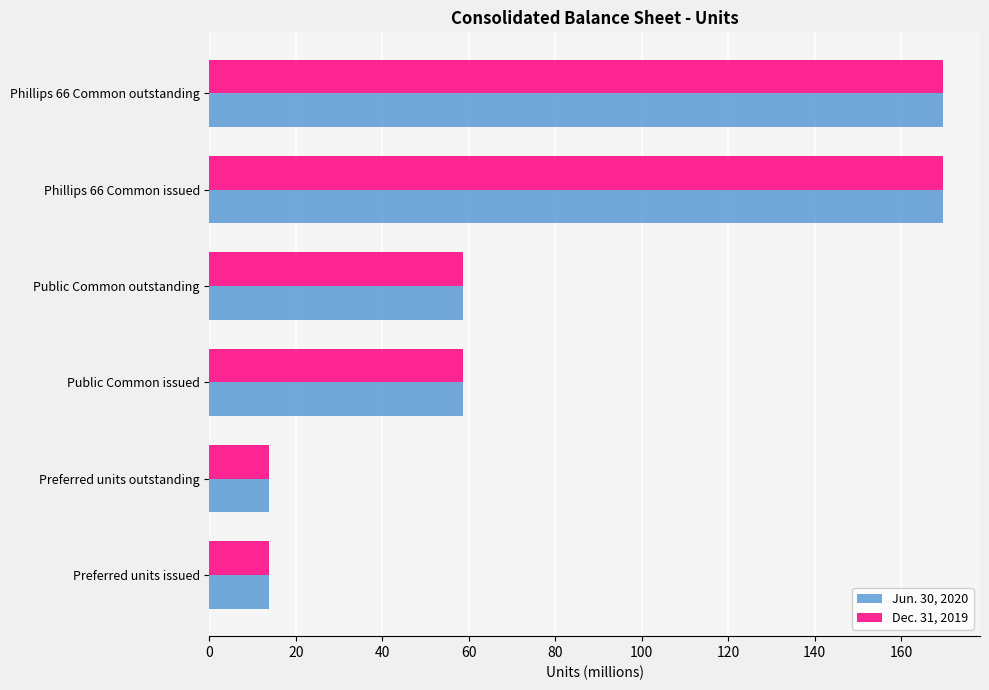

Between Public Common outstanding and Phillips 66 Common issued, which series saw the biggest shift?

Dec. 31, 2019